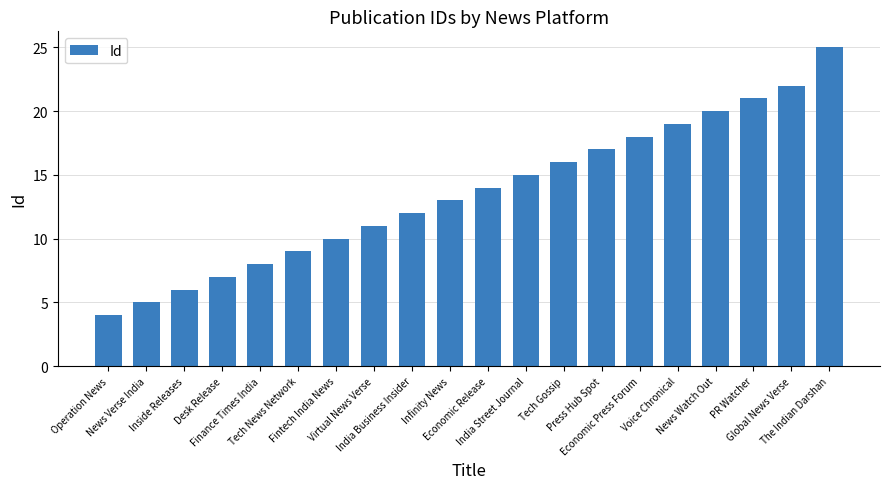

True or false: the data shows 20 at News Watch Out.

True